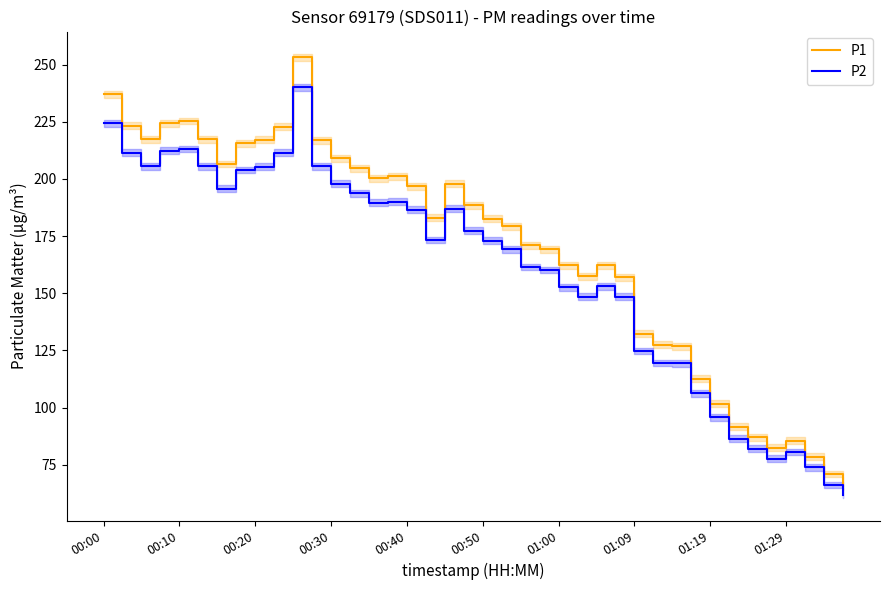

Read the P2 value at 00:50.

172.9